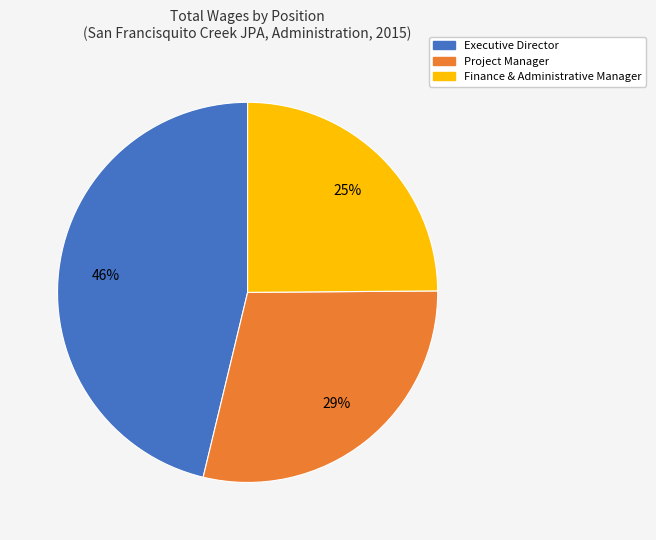

Which has a higher value, Executive Director or Project Manager?

Executive Director